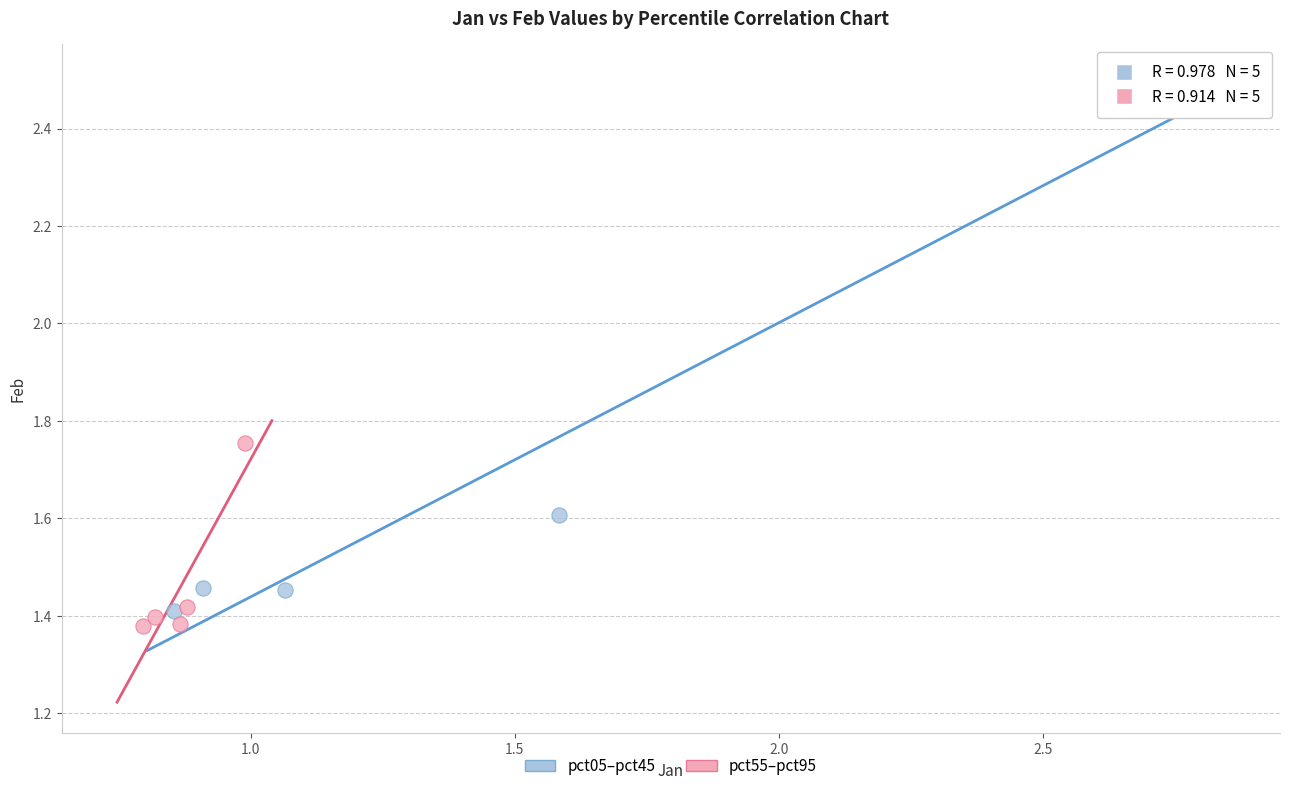

What are all the series names shown in the legend?

pct05–pct45, pct55–pct95